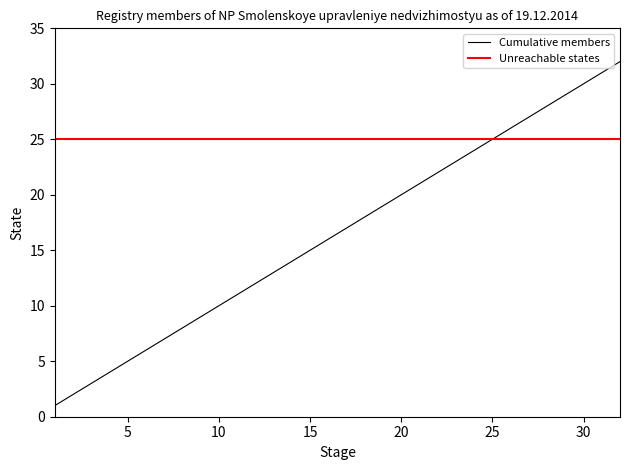

What is the average value of the Unreachable states series?

25